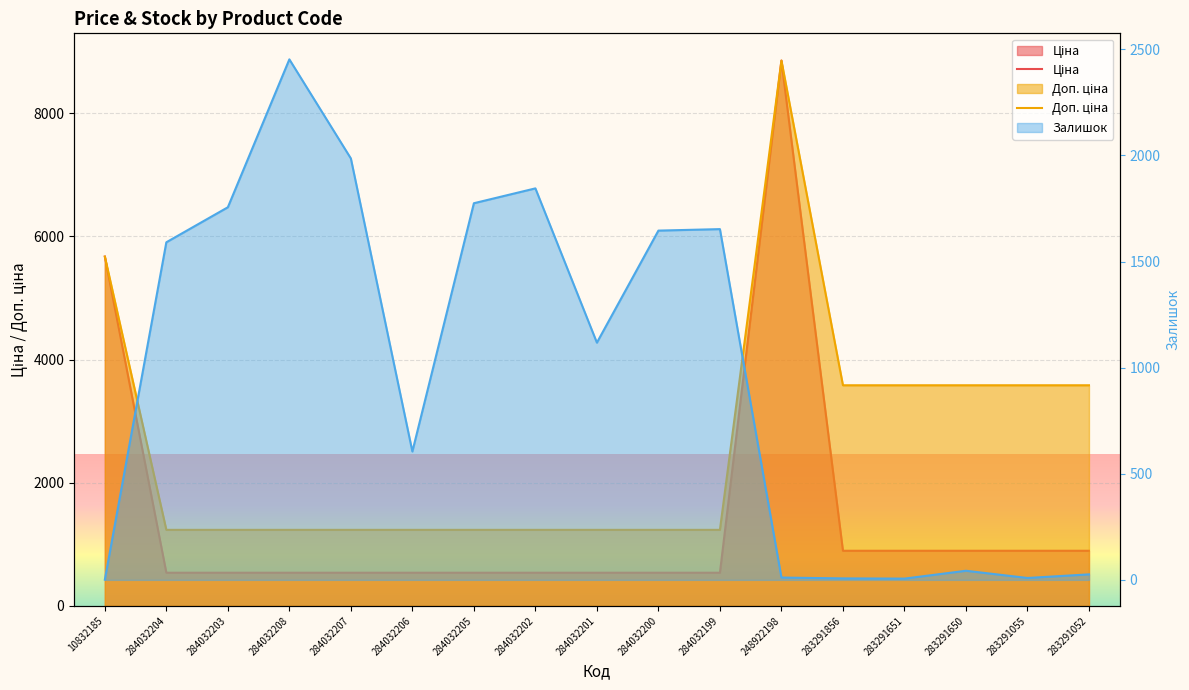

Rank the series by their maximum value, from lowest to highest.

Залишок, Ціна, Доп. ціна